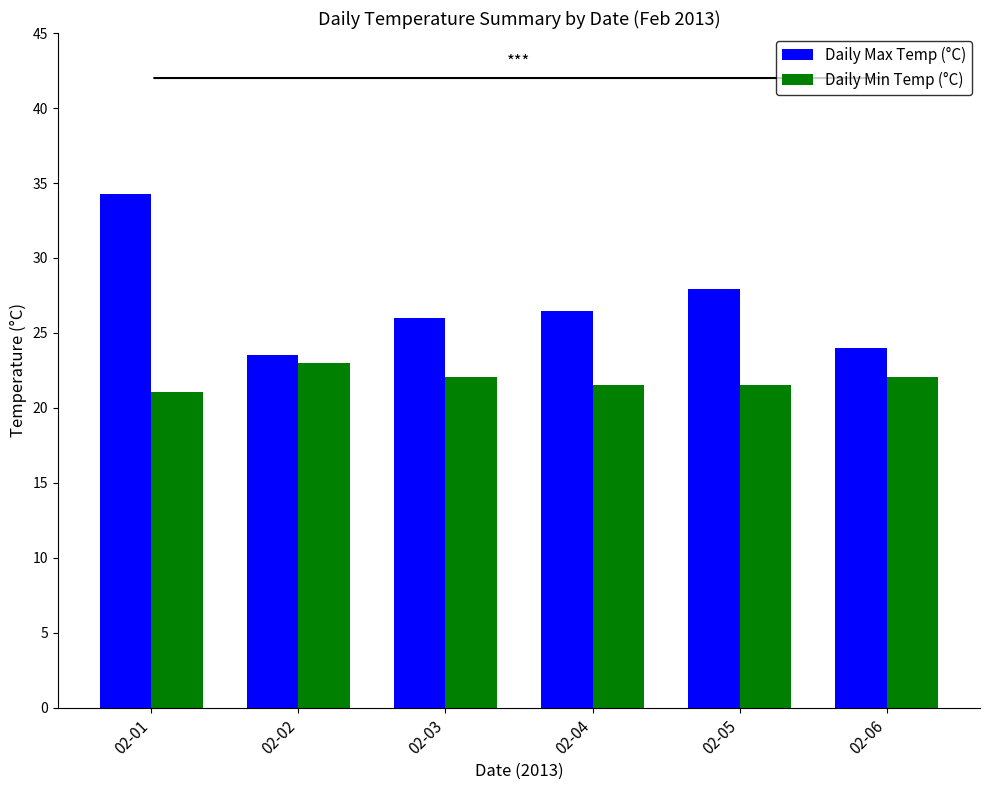

How many distinct data groups are displayed?

2